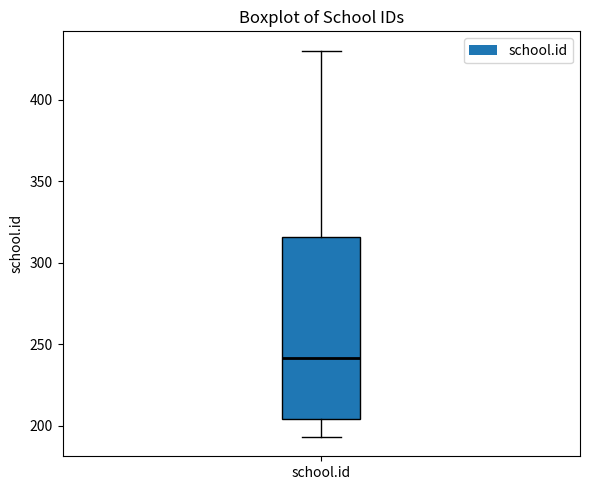

Where is the upper edge of the box for school.id on the y-axis? The values are not printed on the chart, so give them approximately, as read against the axis.

315